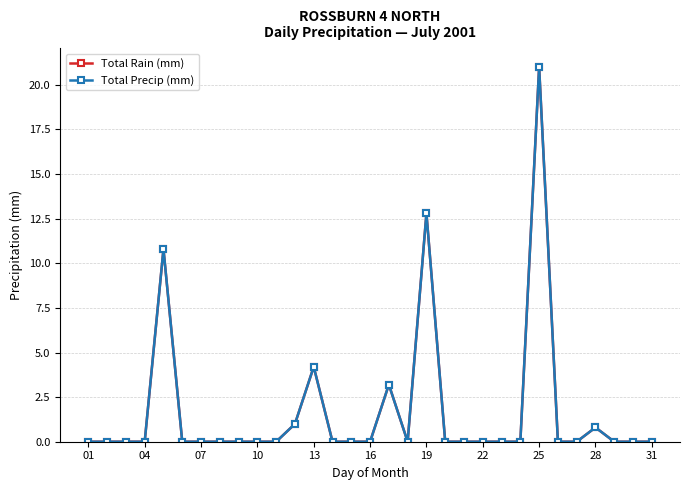

What is the difference between the second highest and minimum values in the Total Rain (mm) series?

12.8